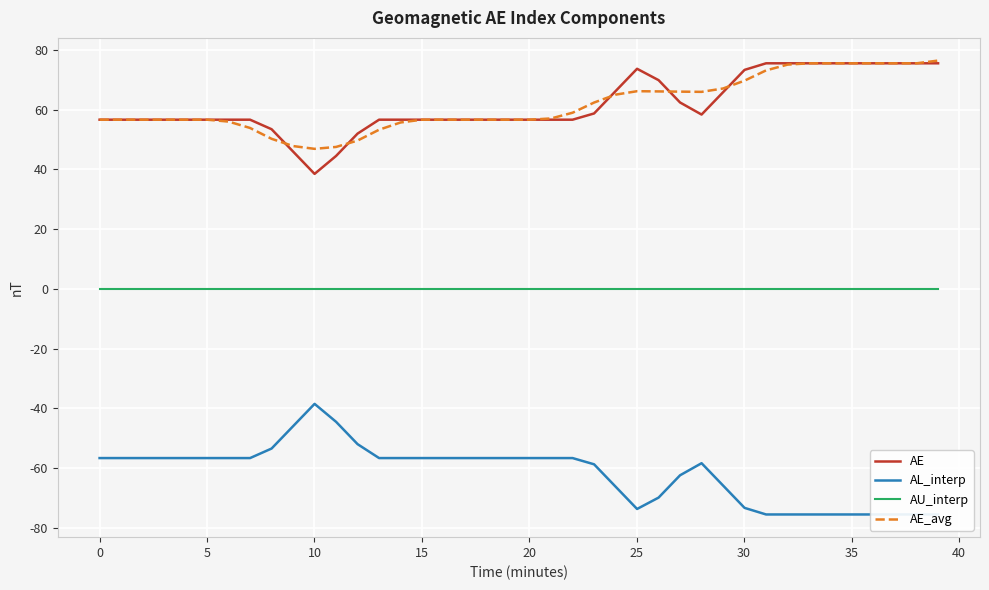

At how many categories does at least one series exceed -19?

40